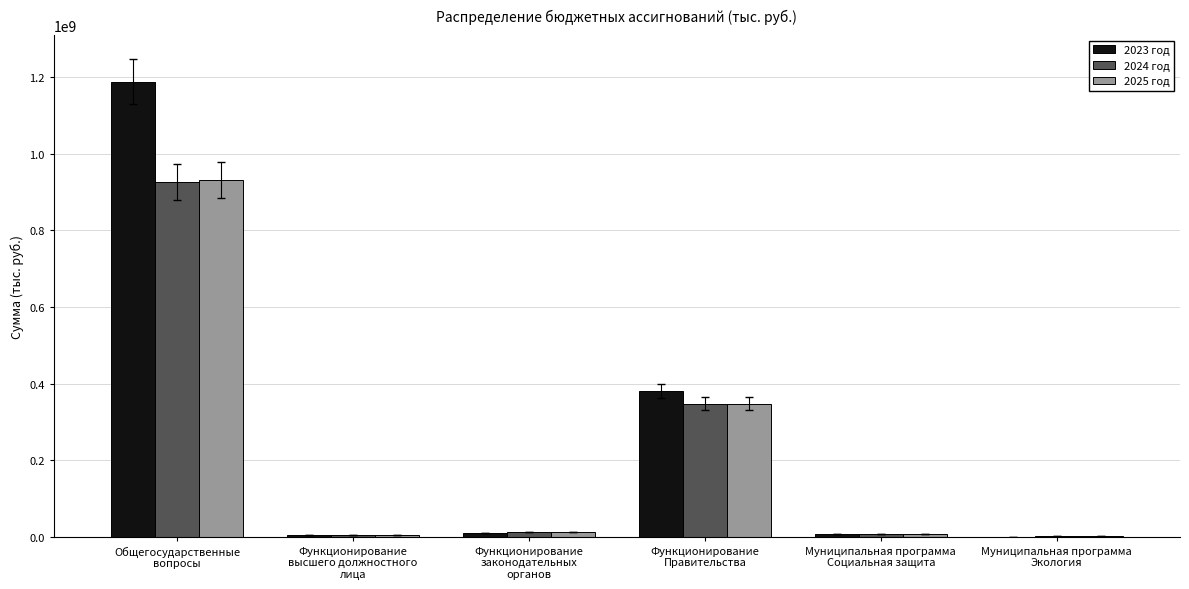

Are the bars grouped side by side (vs. stacked)?

Yes